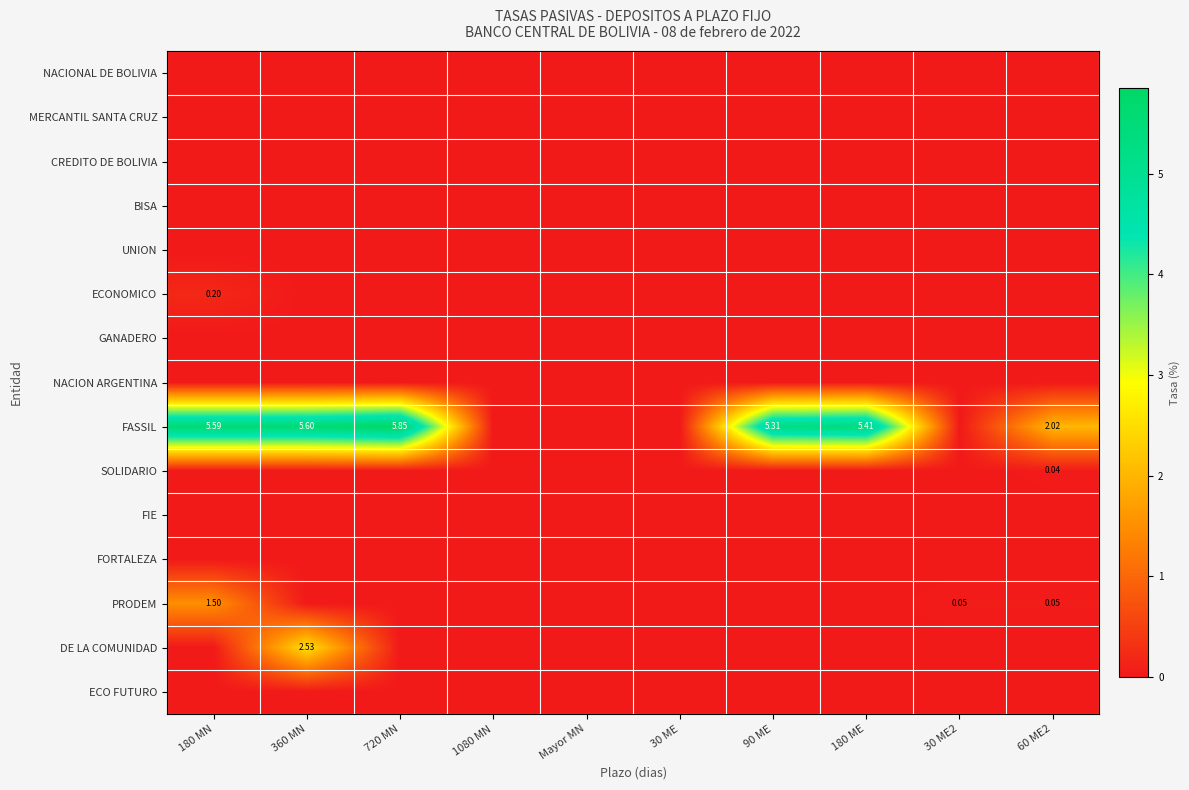

What is the total value across all series at 30 ME2?

0.1